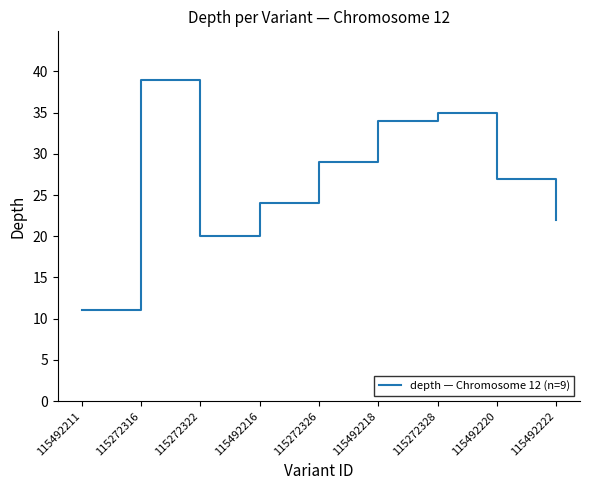

Reading left to right, what are all the values shown in this chart?

11	39	20	24	29	34	35	27	22